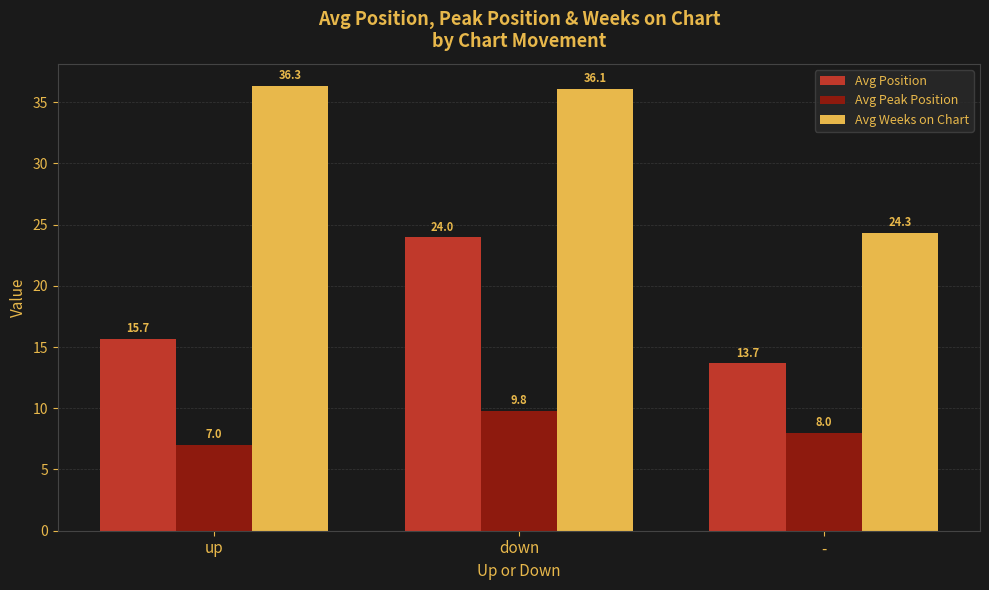

What is the difference between the maximum and second lowest values in the Avg Position series?

8.3